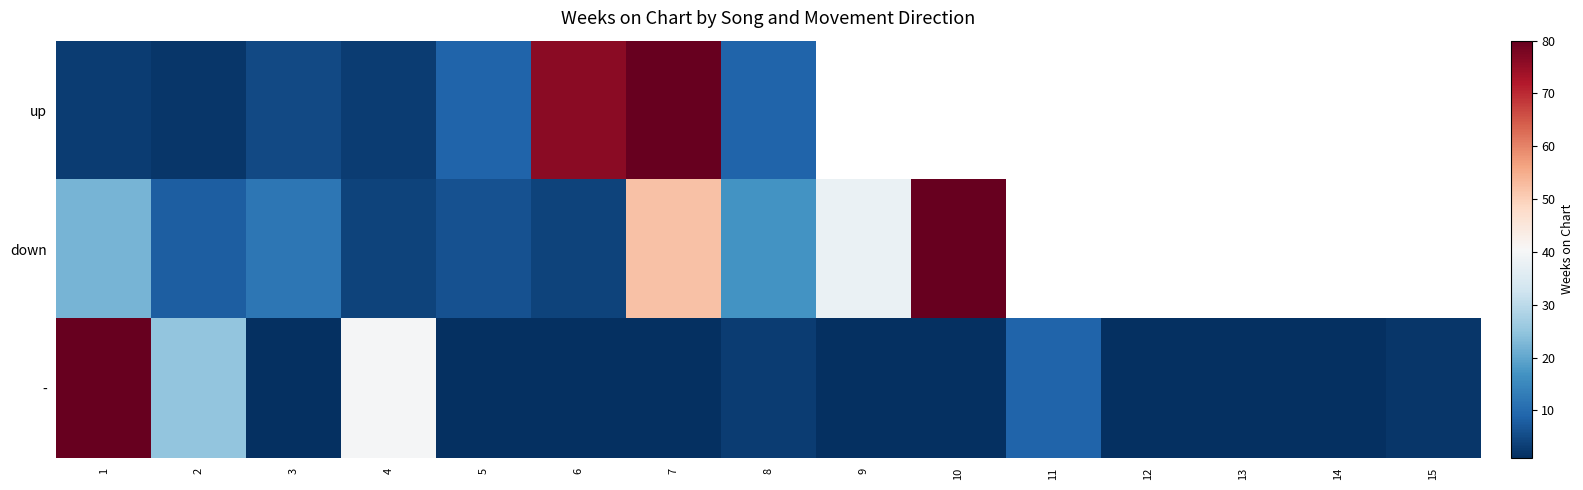

Rank the categories by - value from highest to lowest.

1, 4, 2, 11, 8, 15, 3, 5, 6, 7, 9, 10, 12, 13, 14